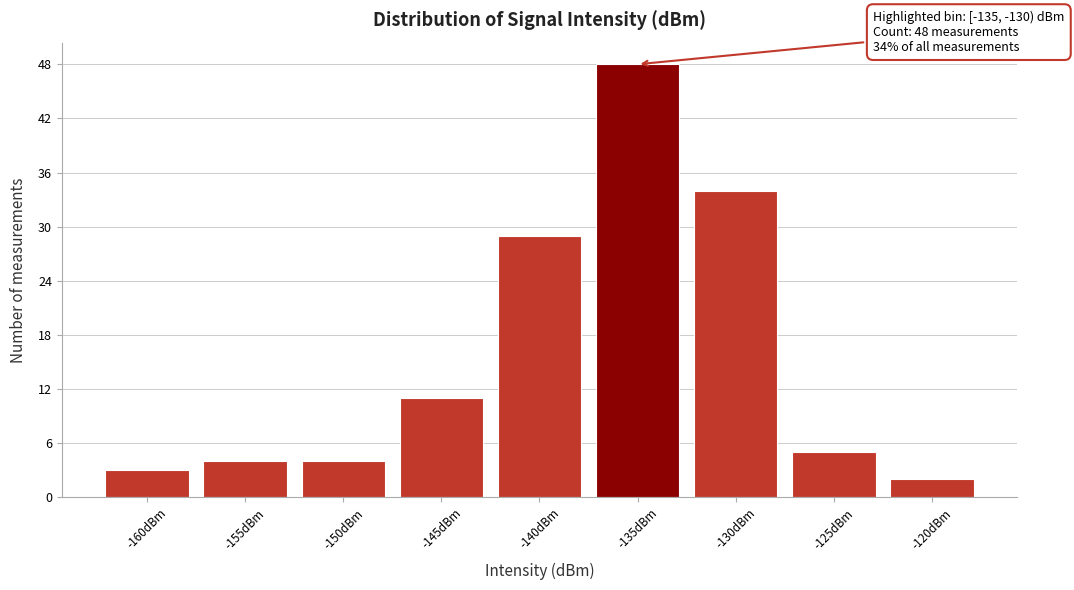

Reading left to right, extract all data points from this chart.

3	4	4	11	29	48	34	5	2